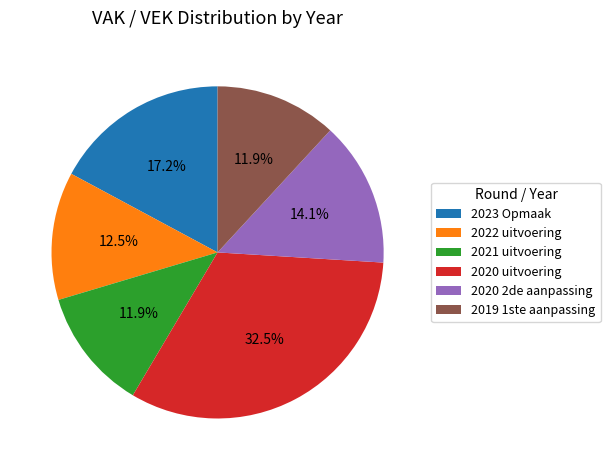

True or false: 2020 2de aanpassing accounts for 21% of the total.

False